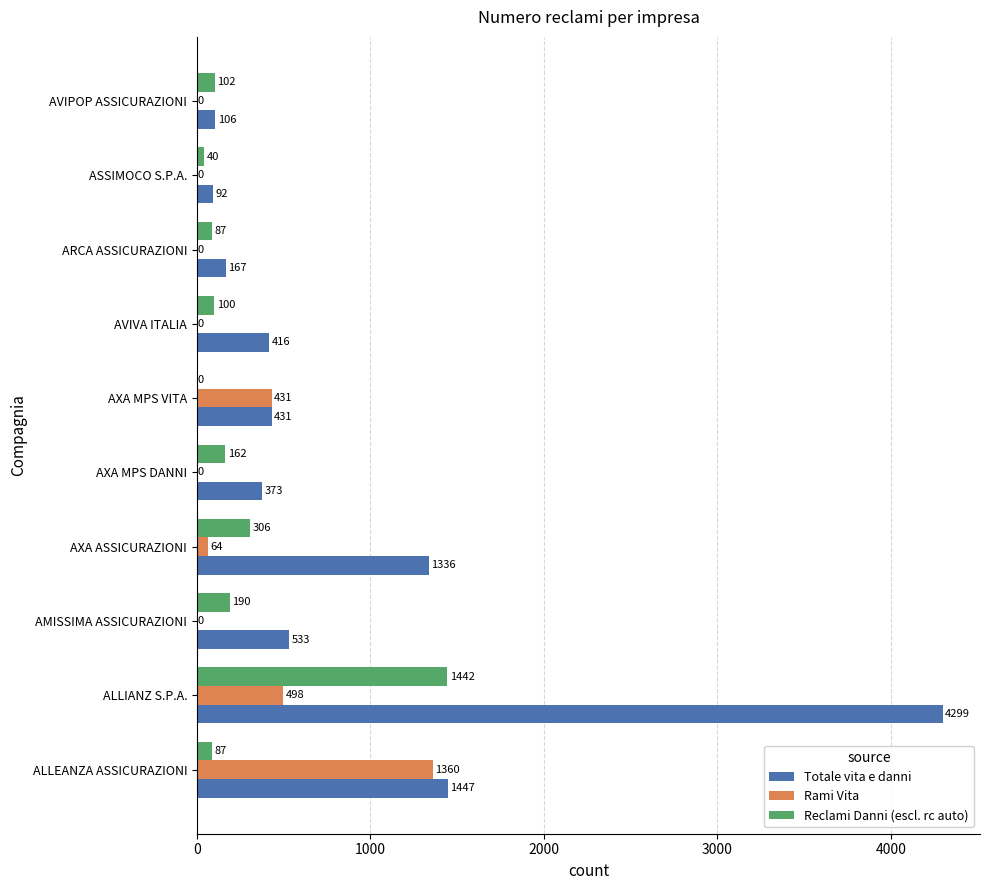

Which series has the largest range (max minus min)?

Totale vita e danni